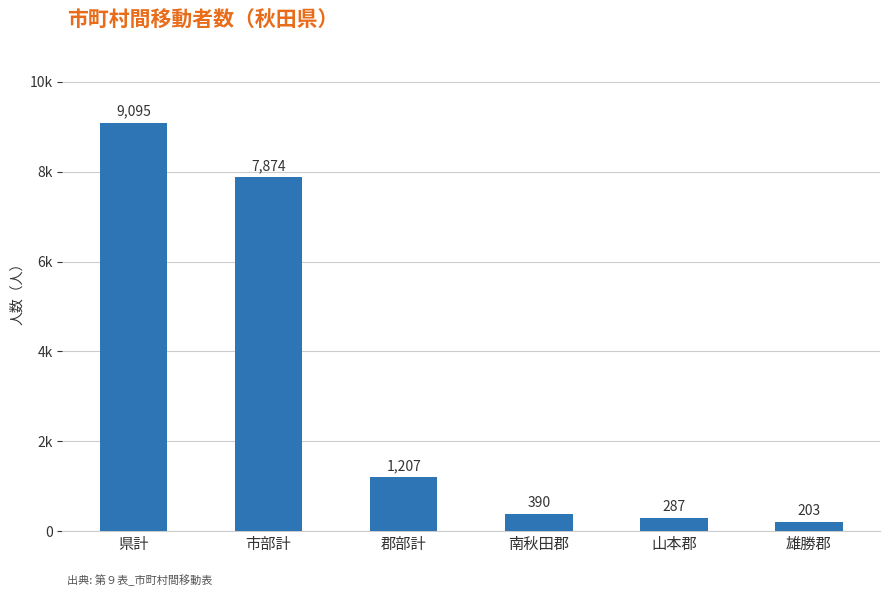

What is the sum of all values?

19056